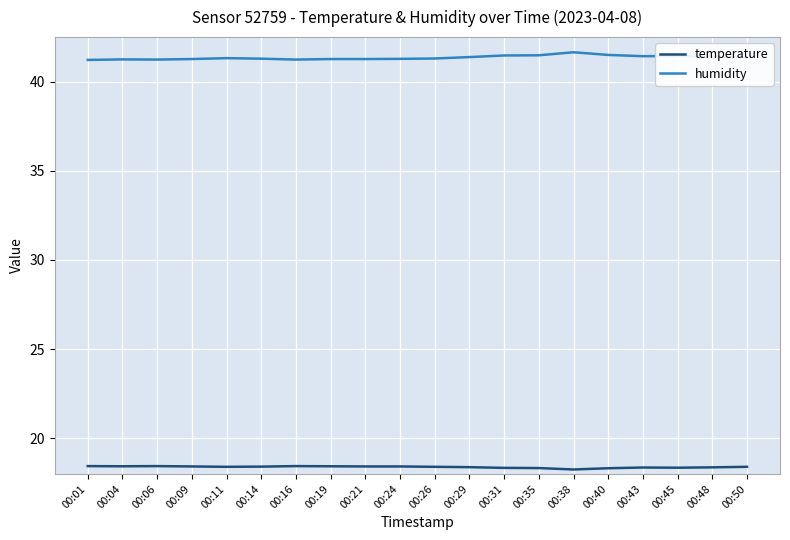

How many series are shown in this chart?

2